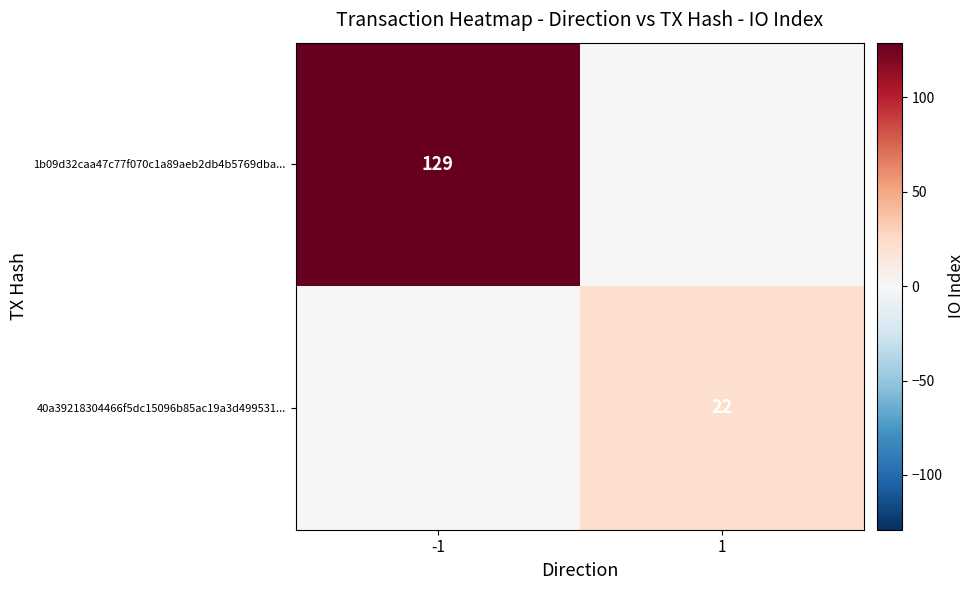

At which category does the chart reach its minimum across all series?

1